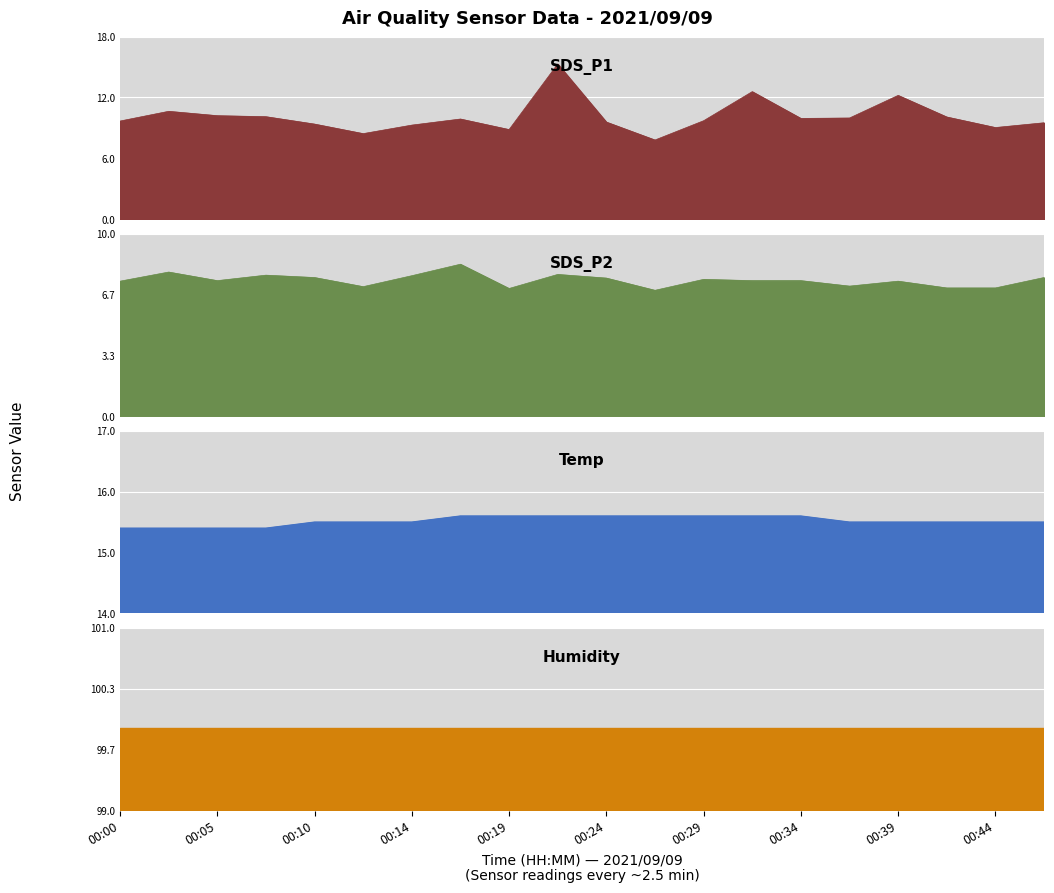

List the labels in order of Temp value, smallest first.

00:00, 00:02, 00:05, 00:07, 00:10, 00:12, 00:14, 00:36, 00:39, 00:41, 00:44, 00:46, 00:17, 00:19, 00:22, 00:24, 00:27, 00:29, 00:31, 00:34